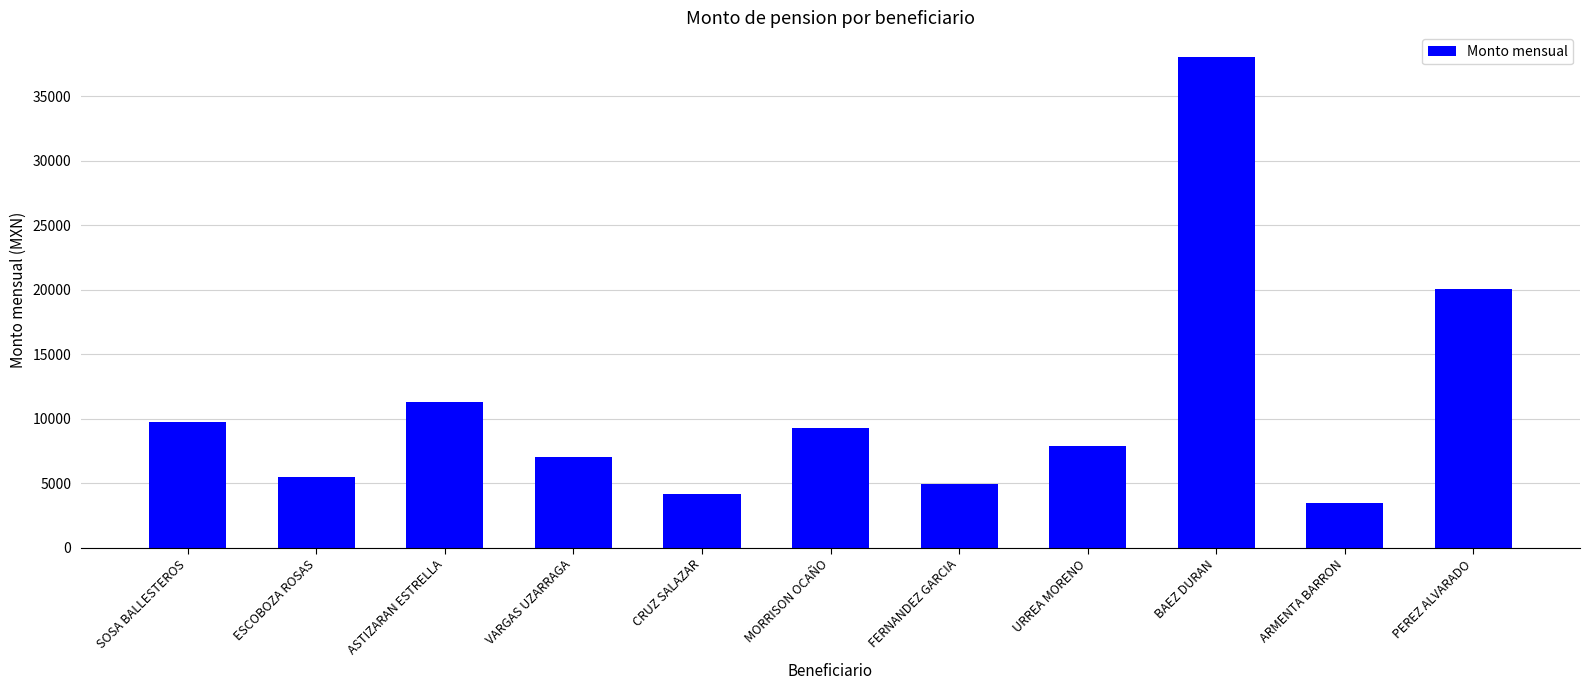

Reading left to right, list all the values displayed in this chart.

9760.3	5479.2	11285.0	7083.8	4164.8	9291.9	4938.5	7892.9	38048.8	3443.8	20088.1